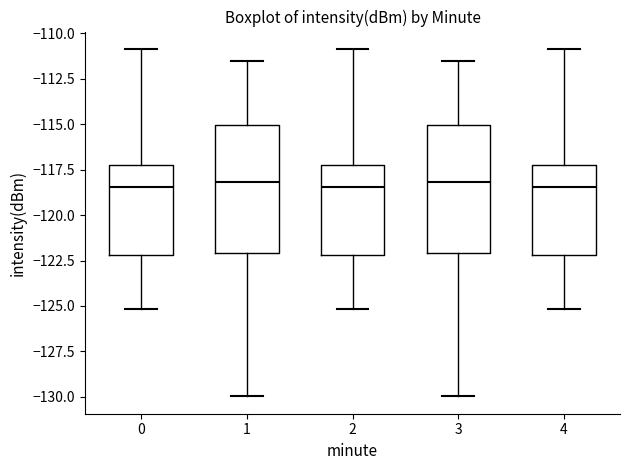

Reading left to right, transcribe this box plot: for each box, give where its median line is, the range the box spans, and where its two whiskers end, as read against the y-axis. The values are not printed on the chart, so give them approximately, as read against the axis.

0: median -118.5, box -122.0 to -117.5, whiskers -125.0 to -111.0
1: median -118.0, box -122.0 to -115.0, whiskers -130.0 to -111.5
2: median -118.5, box -122.0 to -117.5, whiskers -125.0 to -111.0
3: median -118.0, box -122.0 to -115.0, whiskers -130.0 to -111.5
4: median -118.5, box -122.0 to -117.5, whiskers -125.0 to -111.0